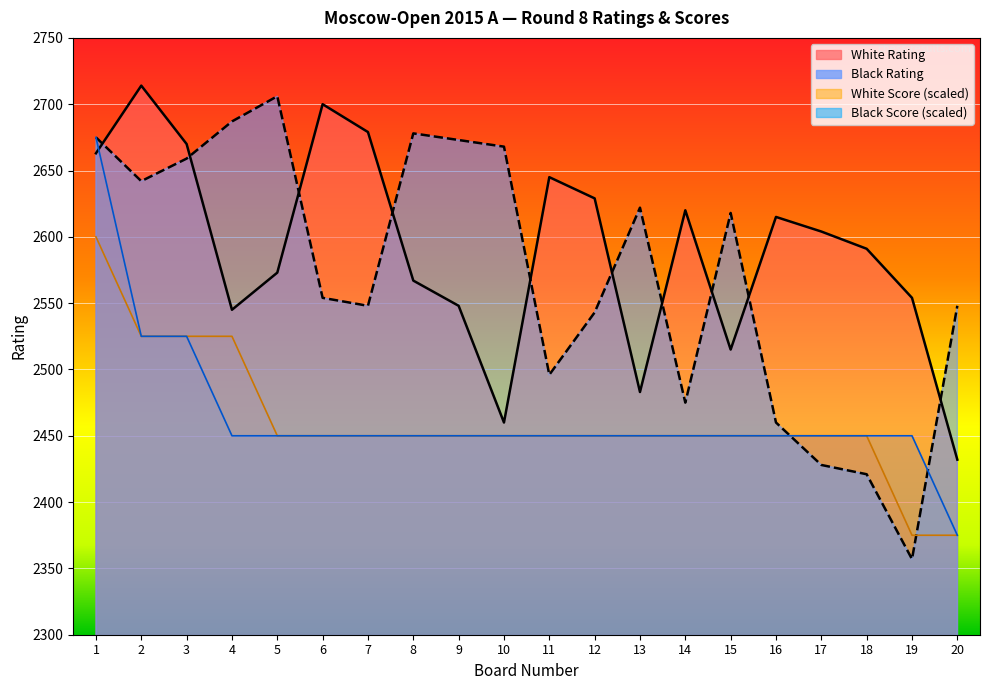

What are all the series names shown in the legend?

White Rating, Black Rating, White Score, Black Score